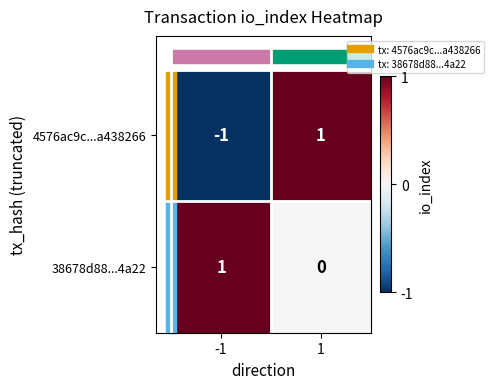

True or false: 38678d88...4a22 has a value of 2 at -1.

False